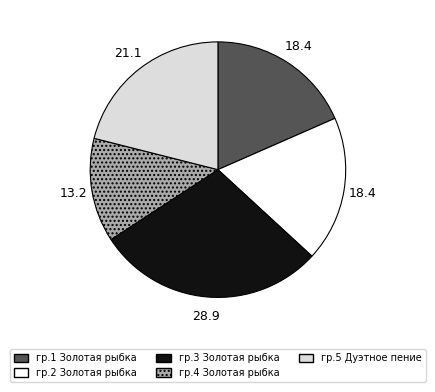

Combined, do гр.1 Золотая рыбка and гр.3 Золотая рыбка account for over 50%?

No